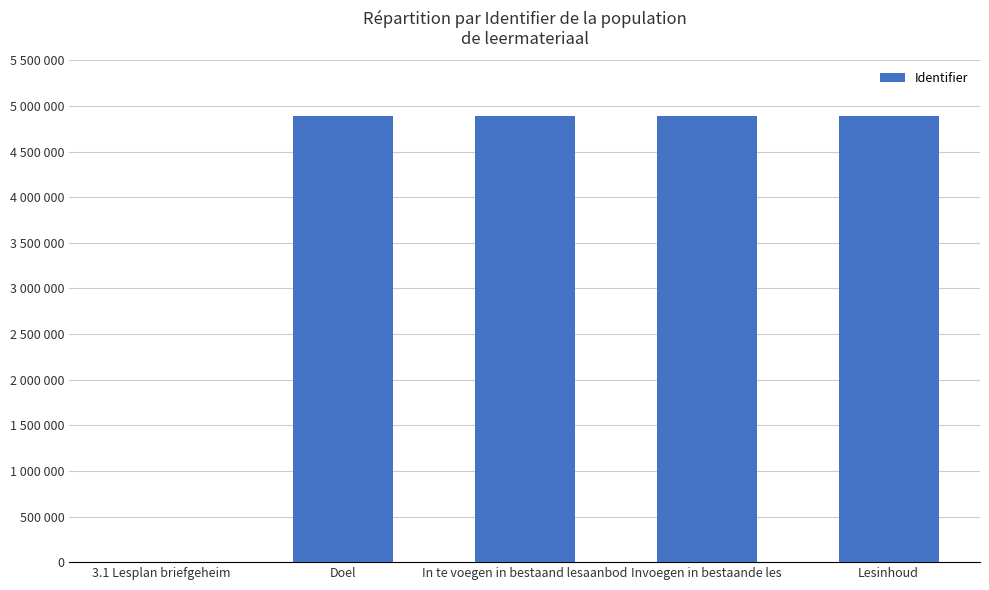

The value at Invoegen in bestaande les is 8564426. True or false?

False